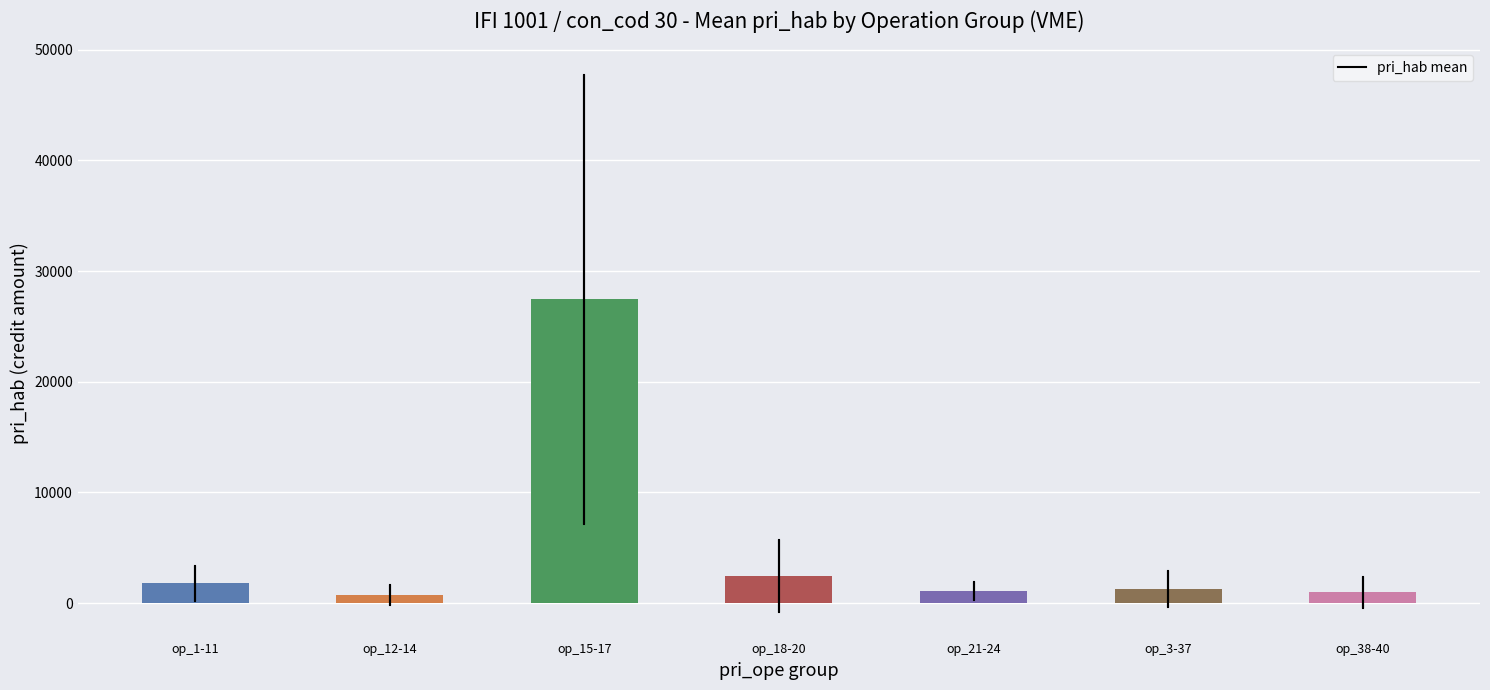

What is the ratio of the value at op_15-17 to the value at op_3-37?

21.7